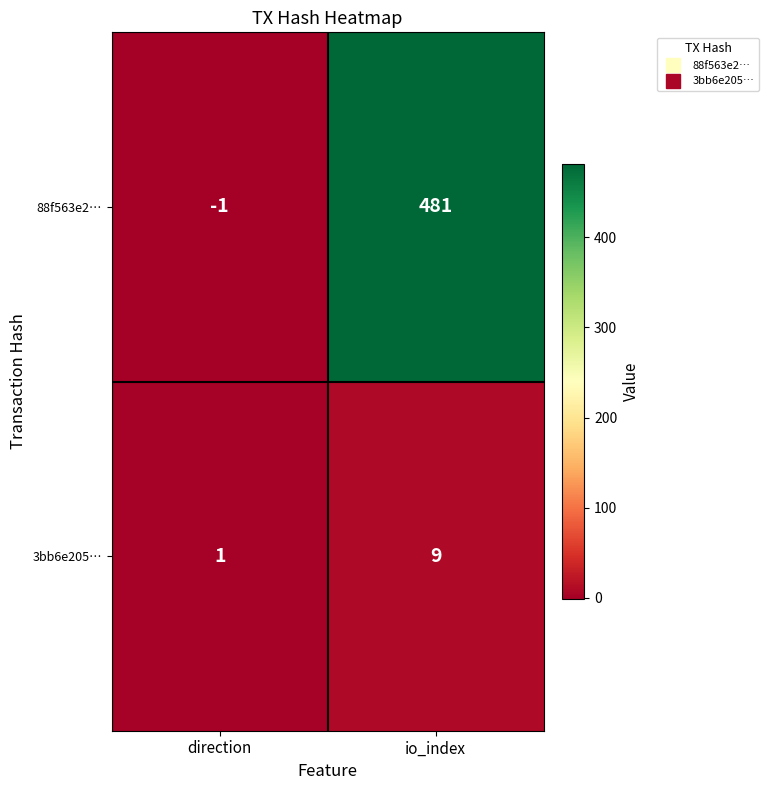

Reading left to right, list all the values displayed in this chart.

88f563e2…: direction=-1	io_index=481
3bb6e205…: direction=1	io_index=9